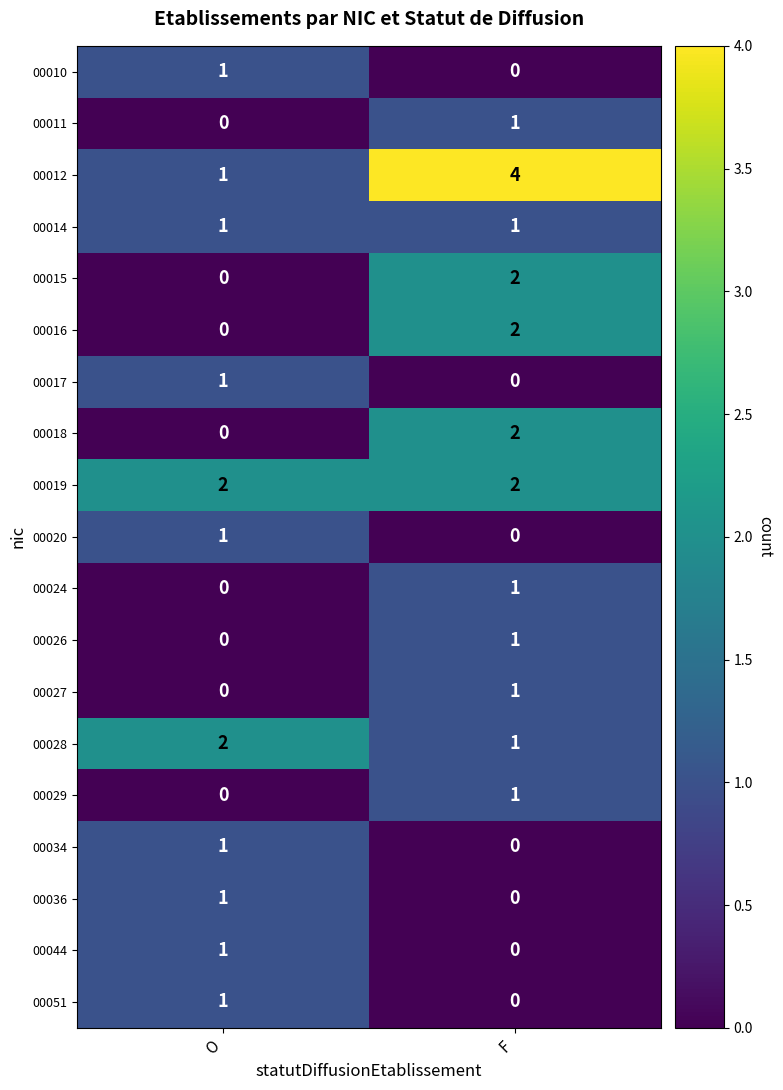

What is the total value across all series at F?

19